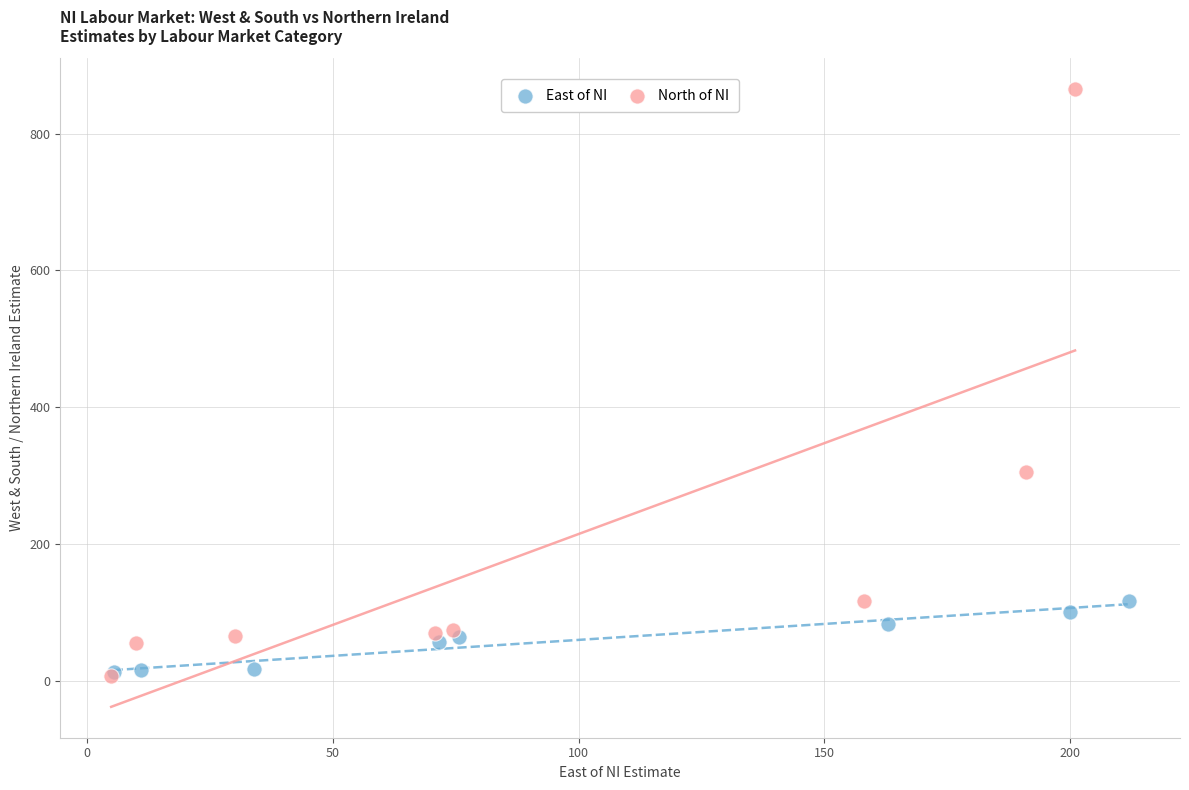

Which series has the largest Y range (max minus min)?

North of NI